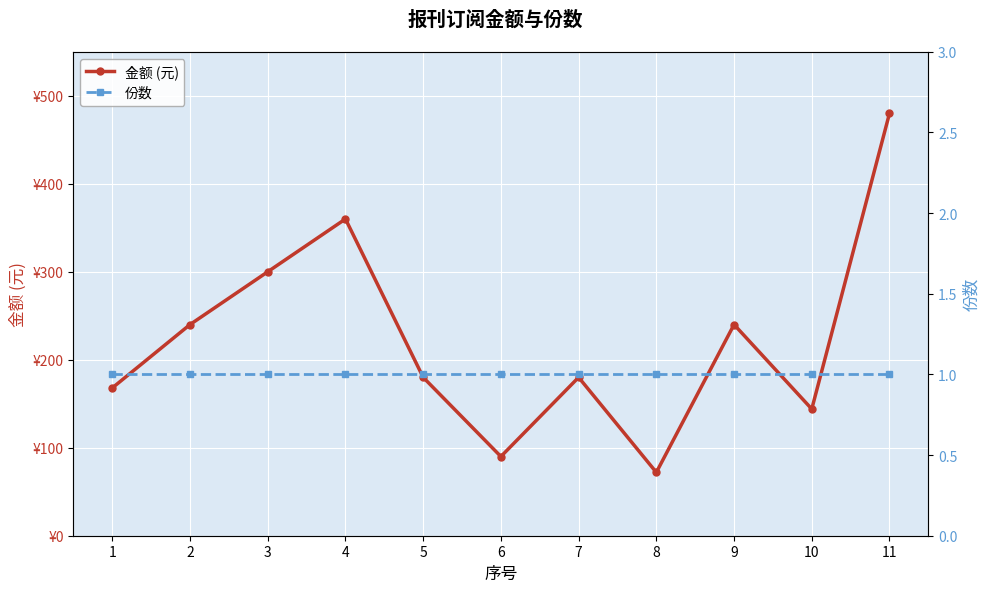

What is the sum of all 份数 values?

11